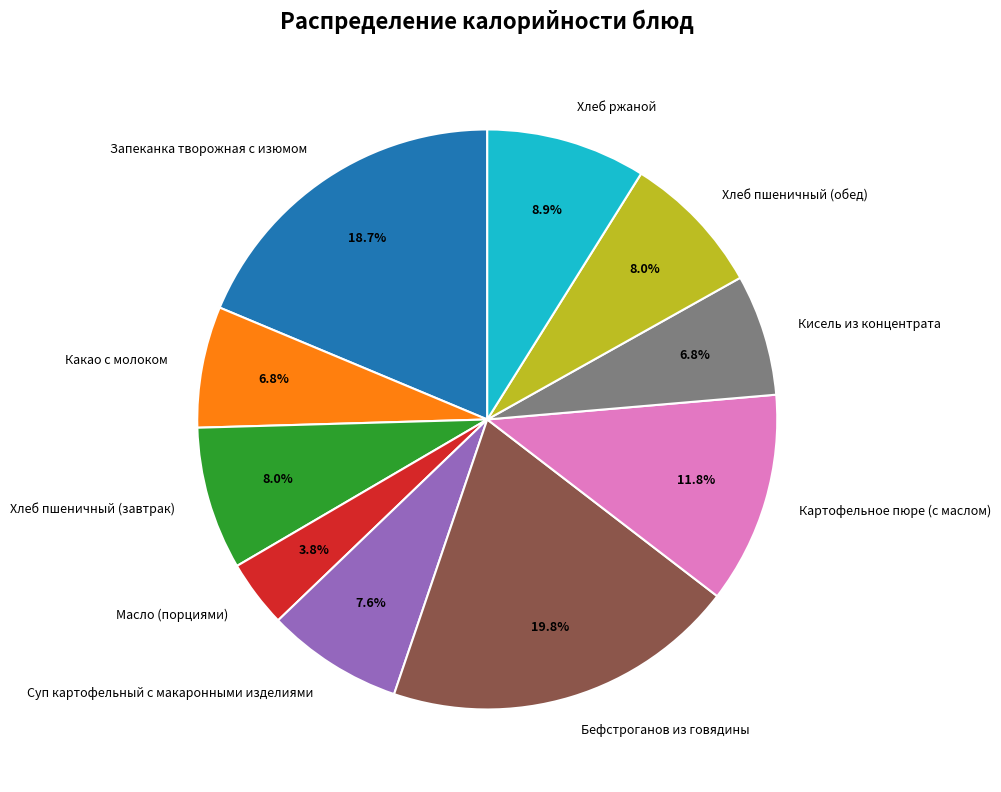

True or false: Хлеб ржаной accounts for 9% of the total.

True